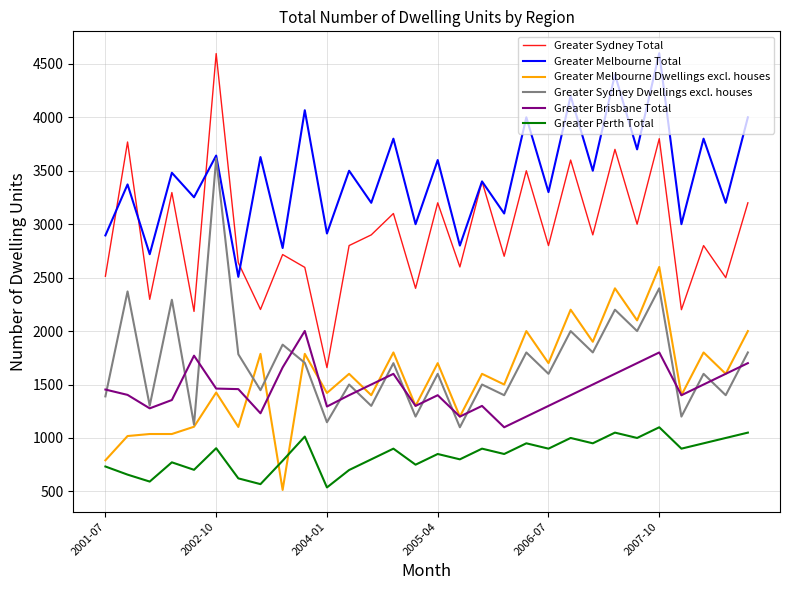

What is the difference between the maximum and minimum values in the Greater Melbourne Total series?

2093